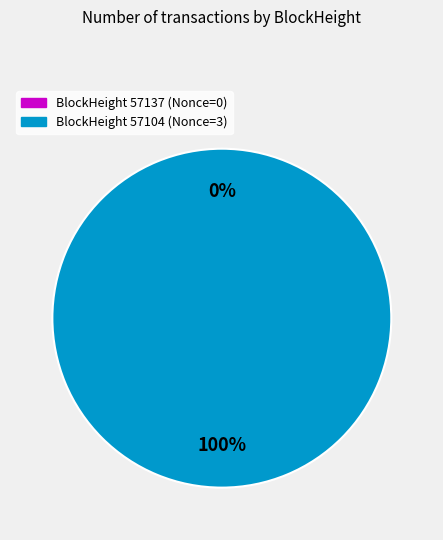

The 57104 slice represents 90% of the pie. True or false?

False